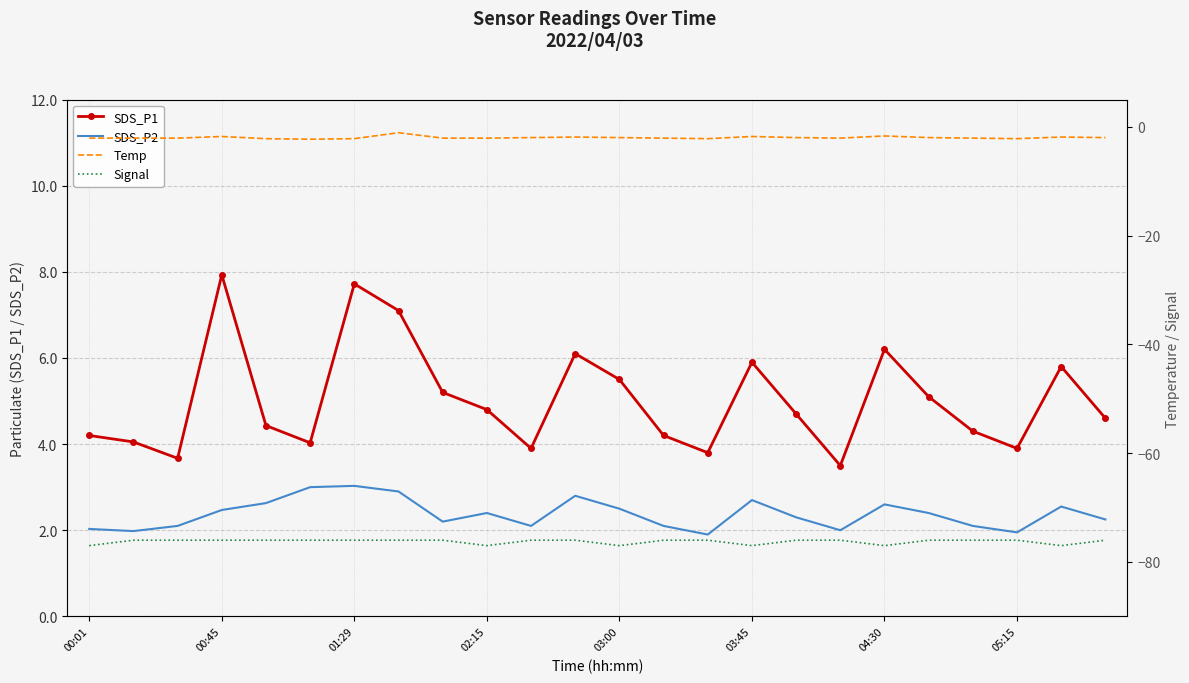

True or false: Signal and SDS_P1 cross at least once.

False